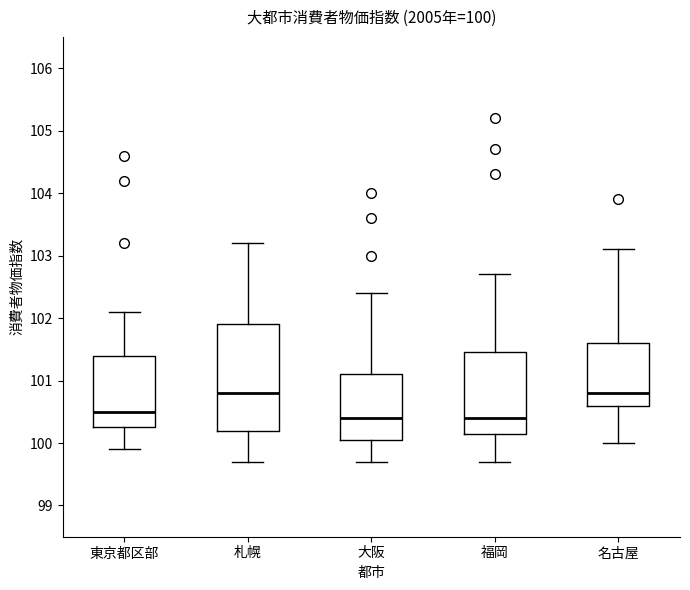

Comparing the boxes themselves (not the whiskers), which one is the tallest?

札幌